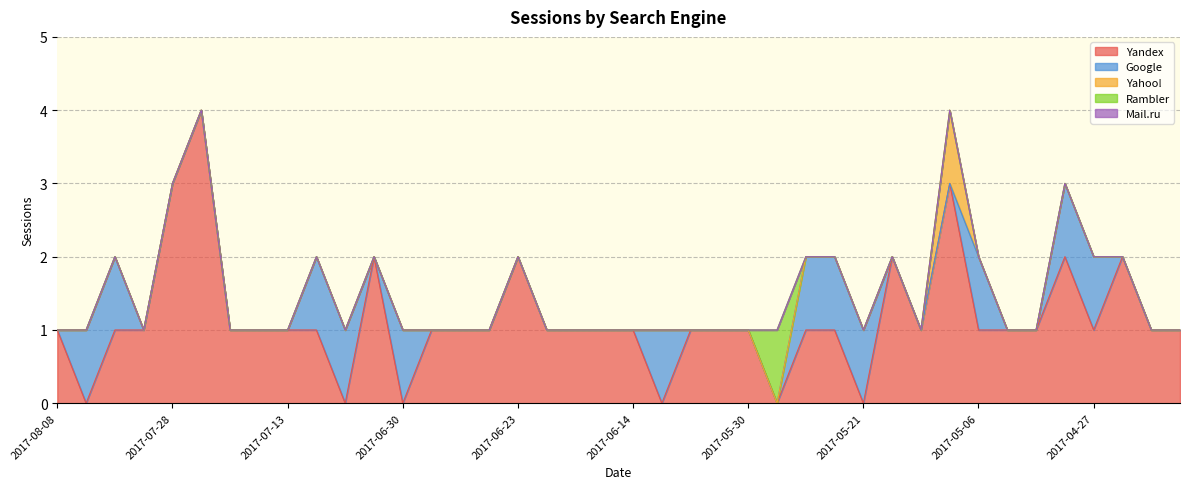

Where is the first local maximum for Yandex?

2017-07-25